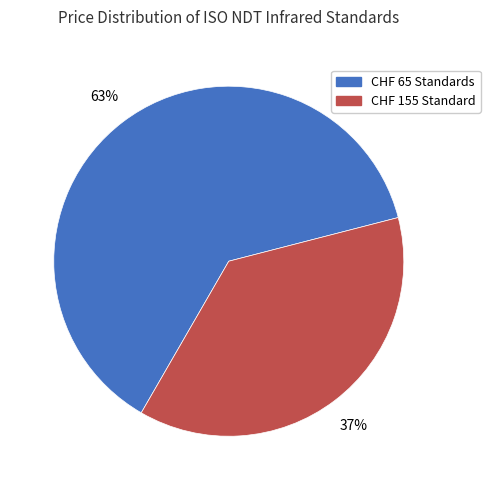

Which category has the smallest portion of the pie?

CHF 155 Standard